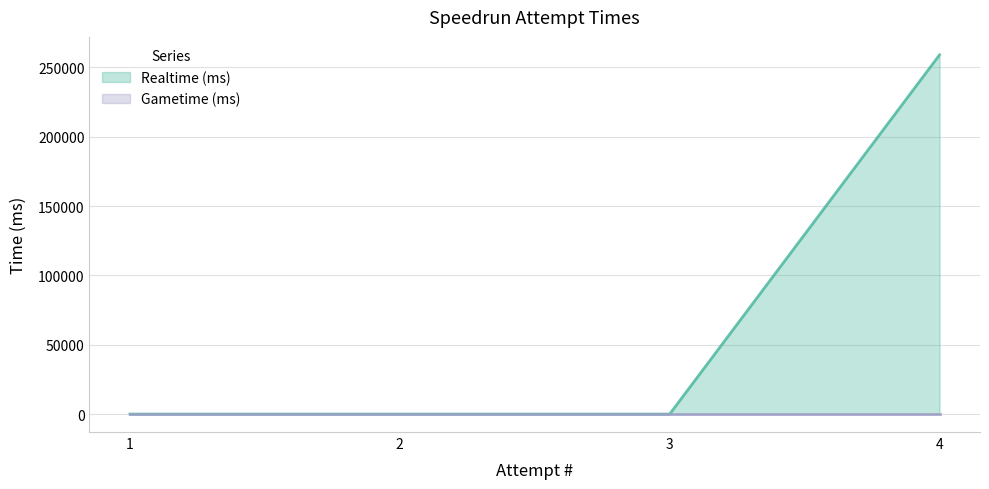

Does the chart have visible grid lines?

Yes